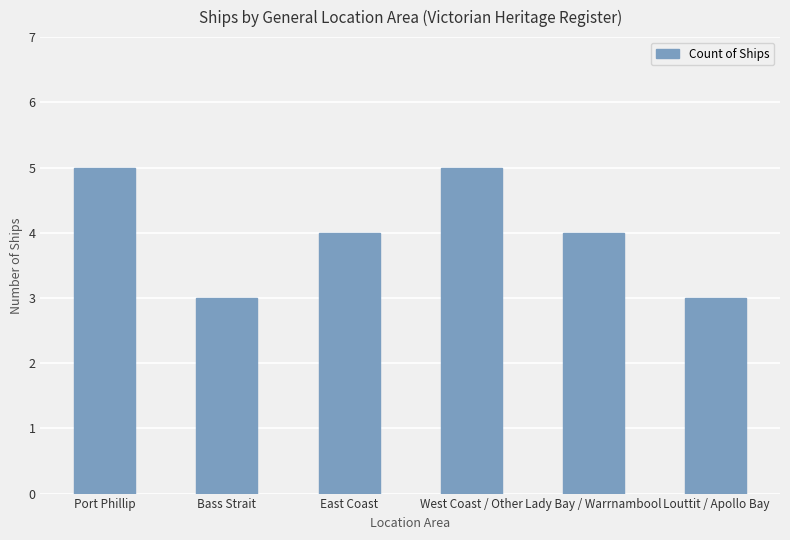

What is the greatest value displayed?

5